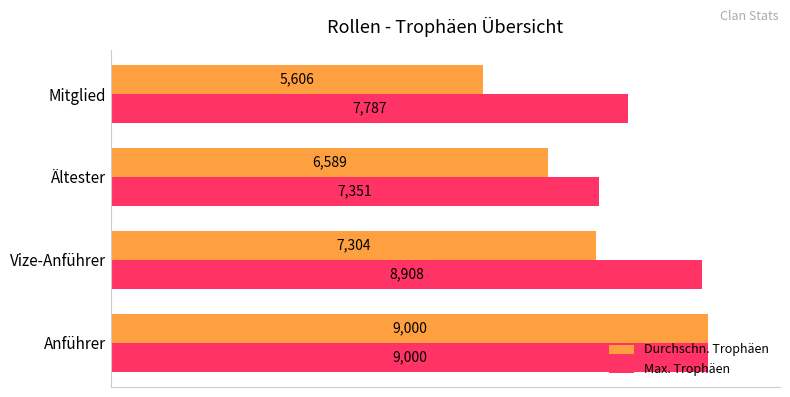

List the series in order of their overall mean, lowest first.

Durchschn. Trophäen, Max. Trophäen